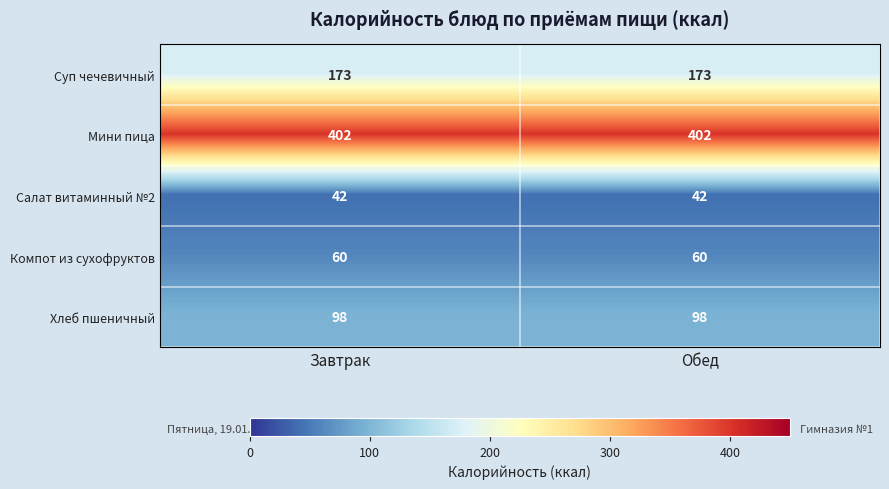

What value does the Салат витаминный №2 series have at Обед?

42